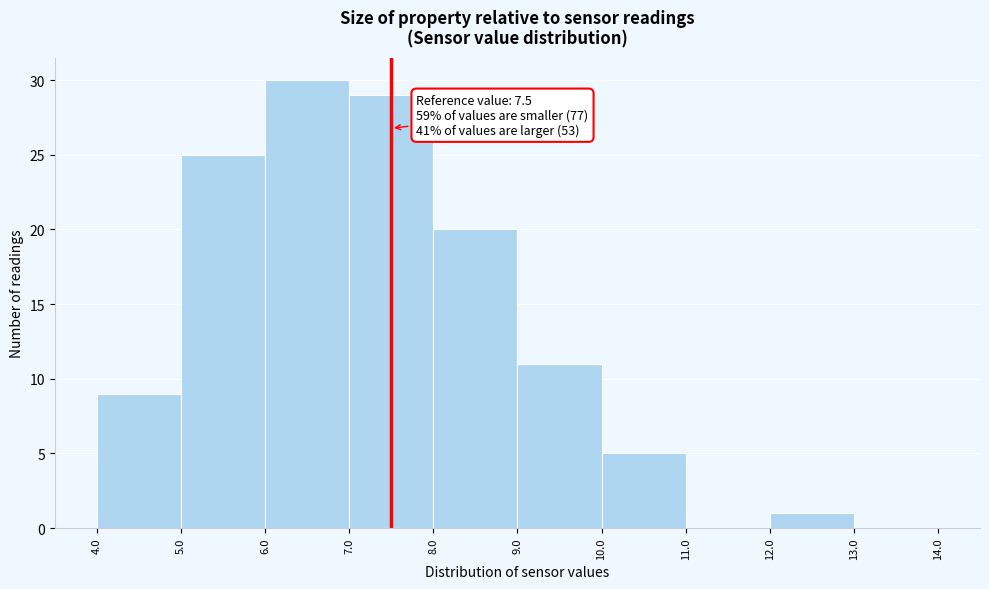

Which range on the x-axis has the tallest bar?

6.0 to 7.0